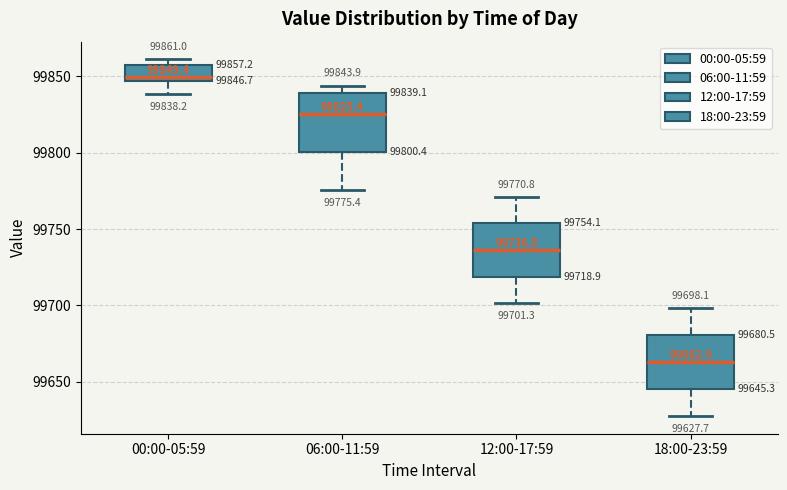

Which box has the highest median line?

00:00-05:59